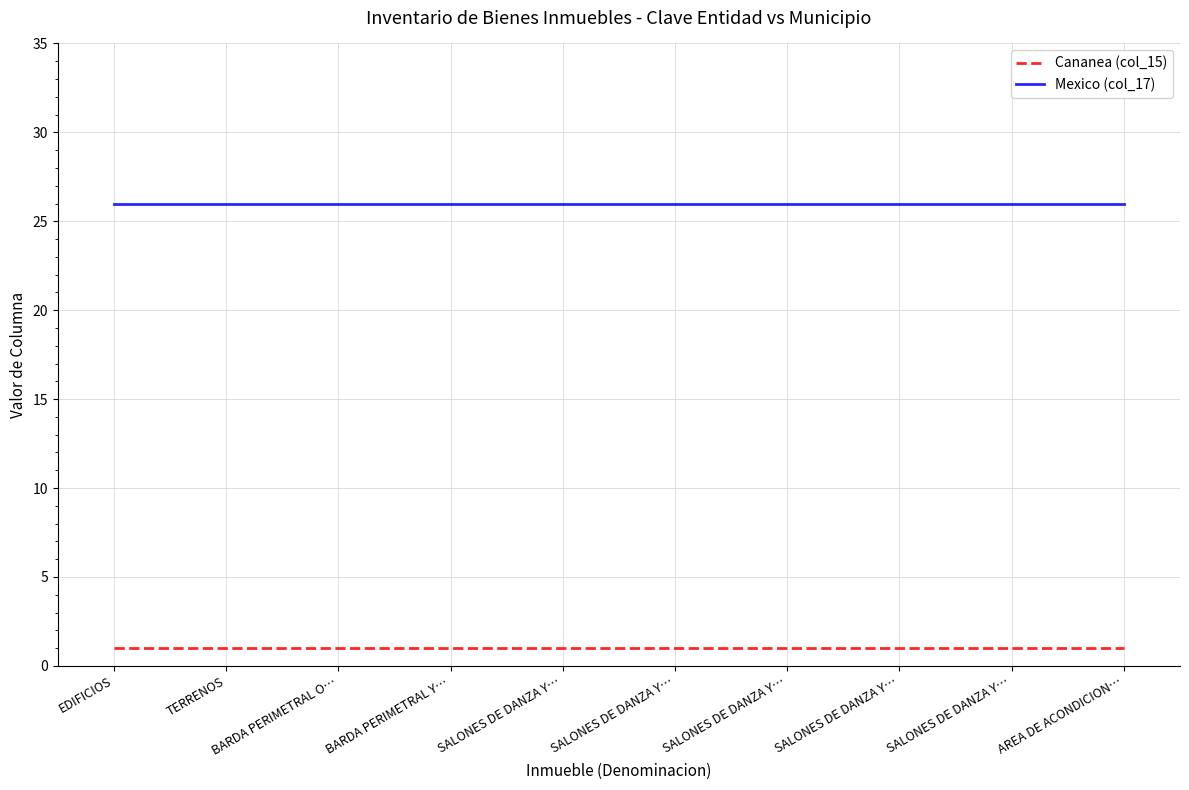

True or false: Mexico (col_17) and Cananea (col_15) intersect in this chart.

False